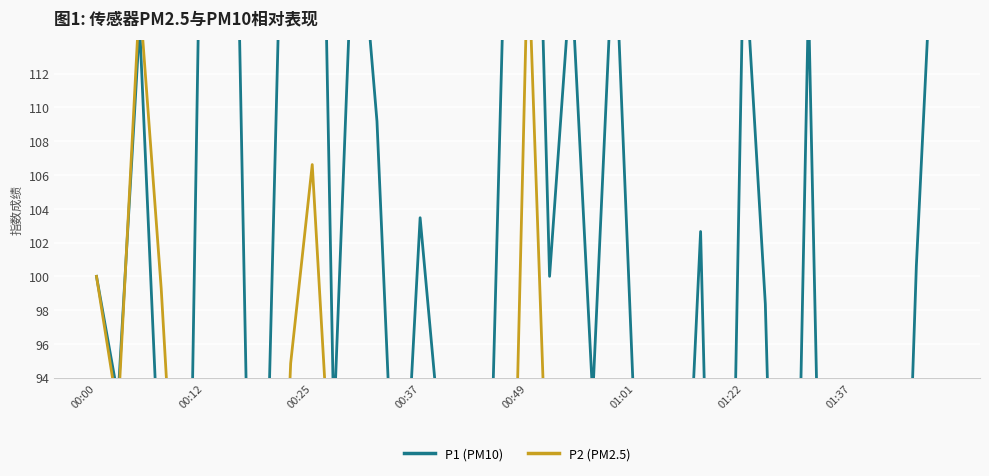

Read the P1 (PM10) value at 39.

126.9